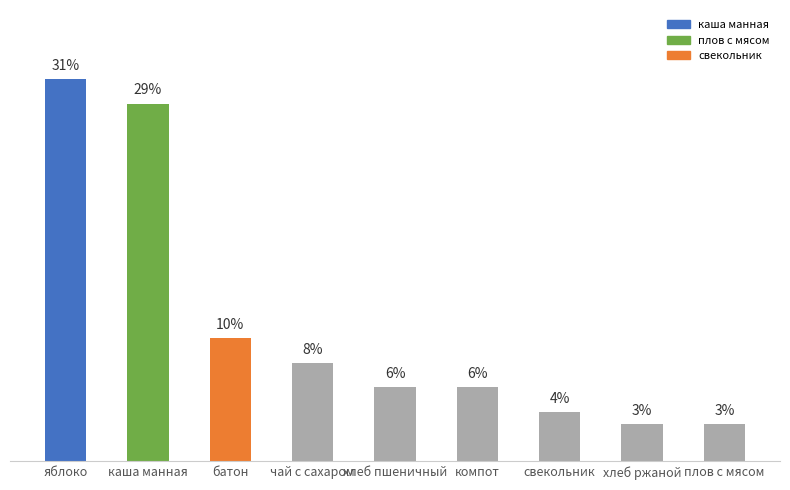

What is the label of the 2nd bar from the left?

каша манная